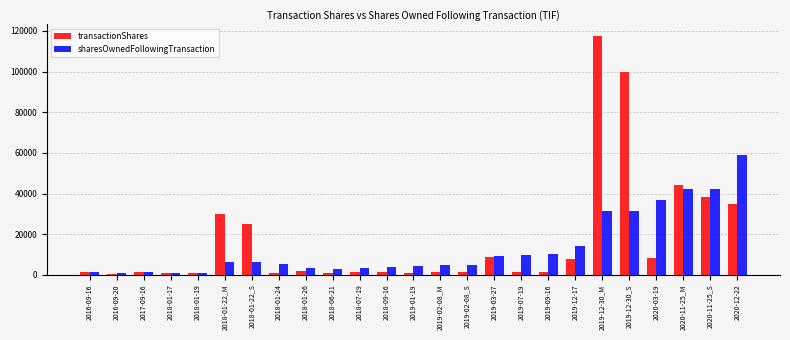

Which series has the largest range (max minus min)?

transactionShares